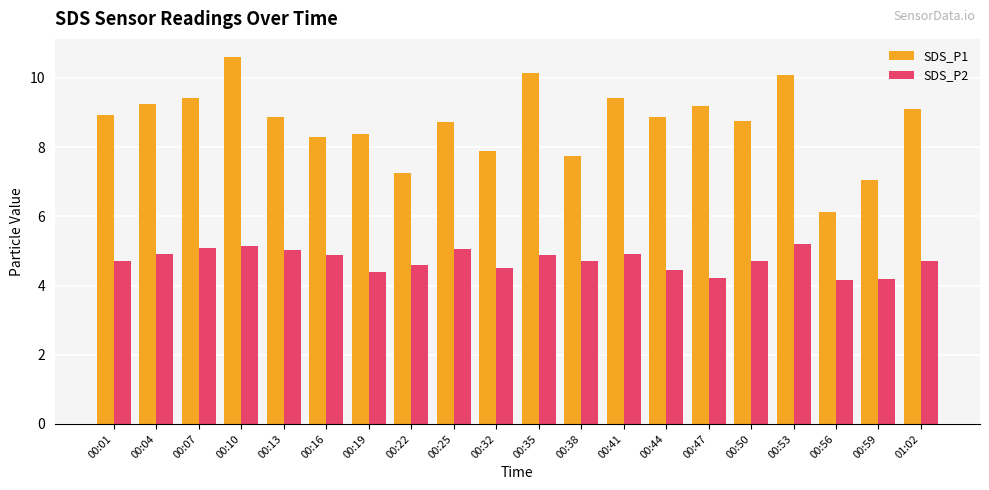

Which series has the largest total across all categories?

SDS_P1